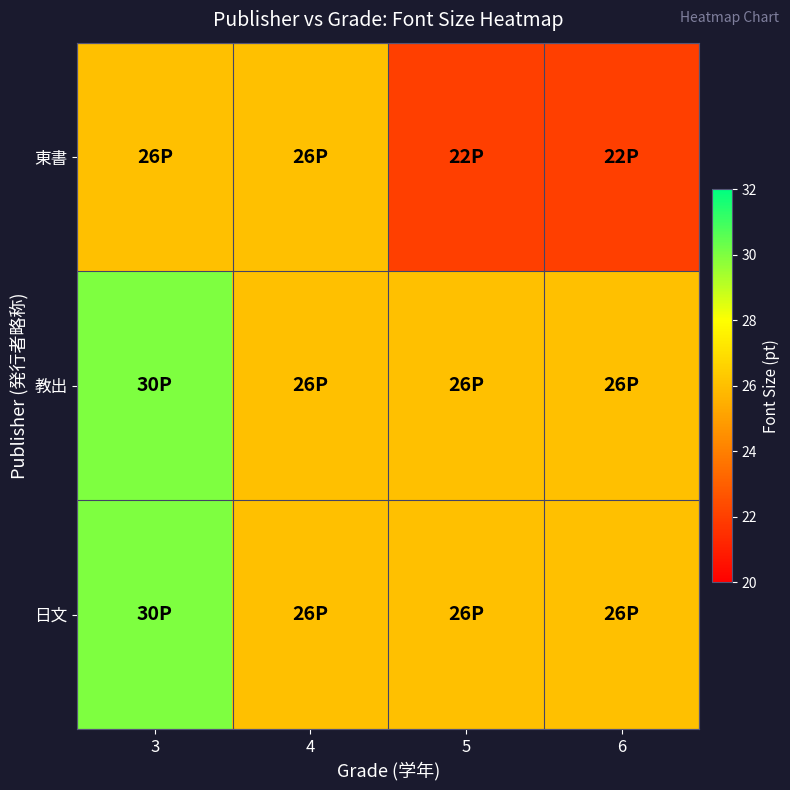

At 6, list the series in order from largest to smallest.

教出, 日文, 東書